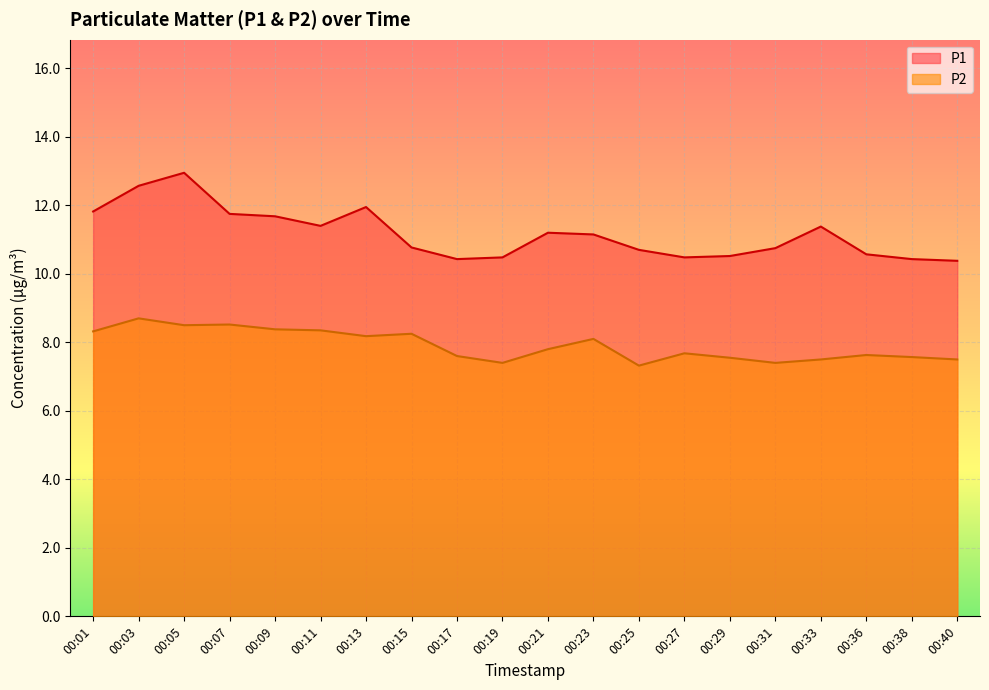

Is the value of P2 at 00:31 greater than the value of P1 at 00:07?

No